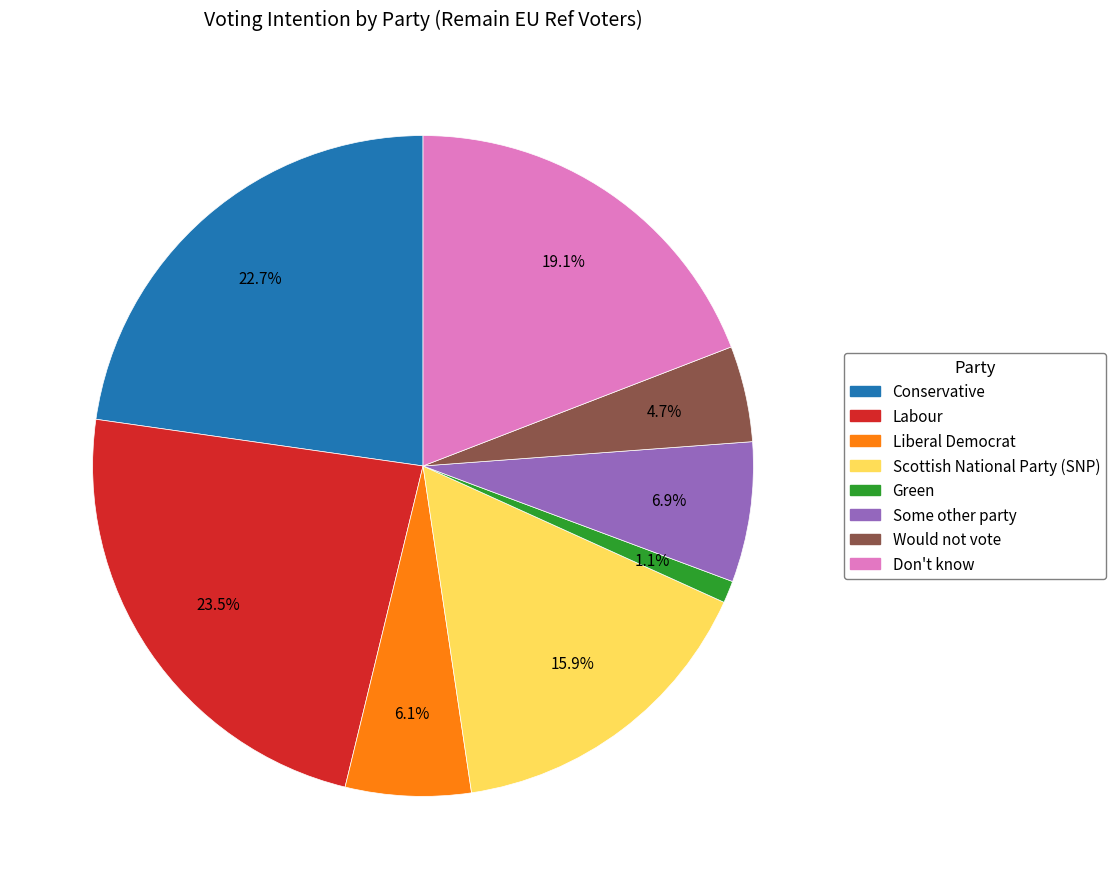

Which slice is the smallest?

Green